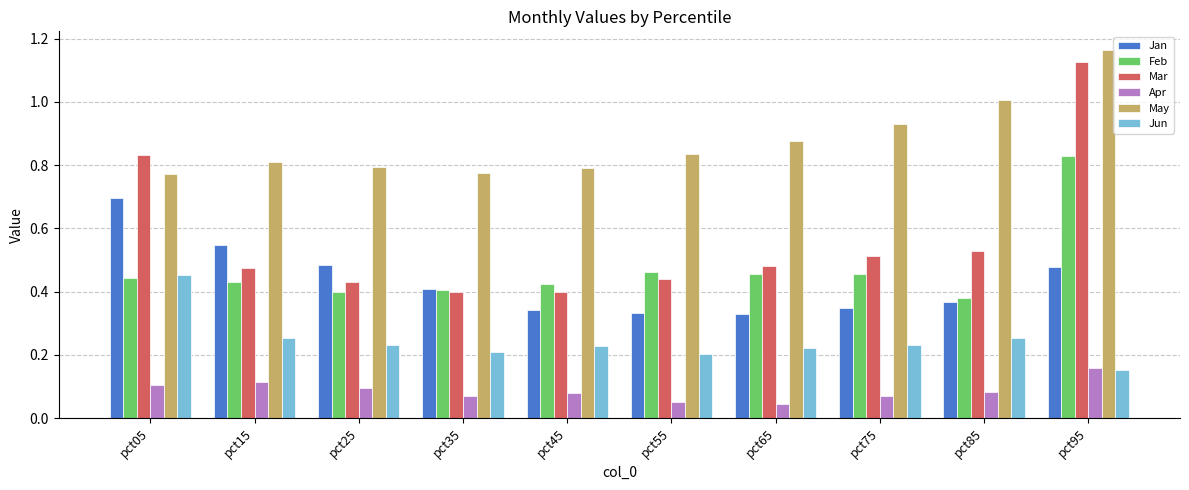

What is the total value across all series at pct05?

3.3